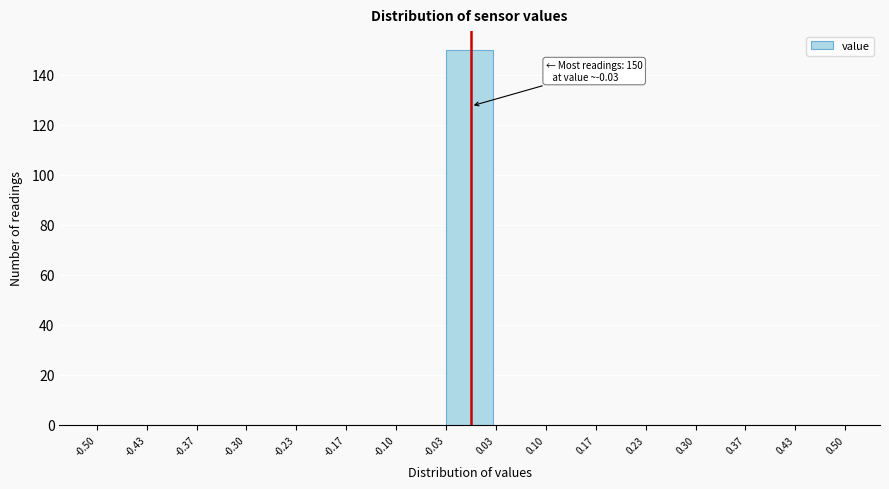

Over which range of the x-axis is the bar tallest?

-0.03 to 0.03